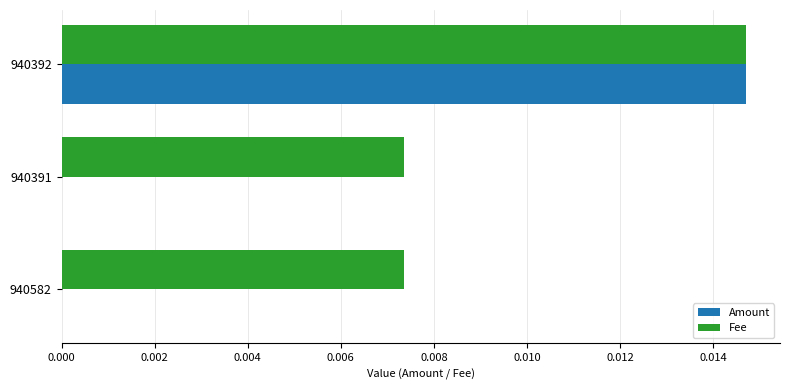

Which label corresponds to the largest value in the chart?

940392